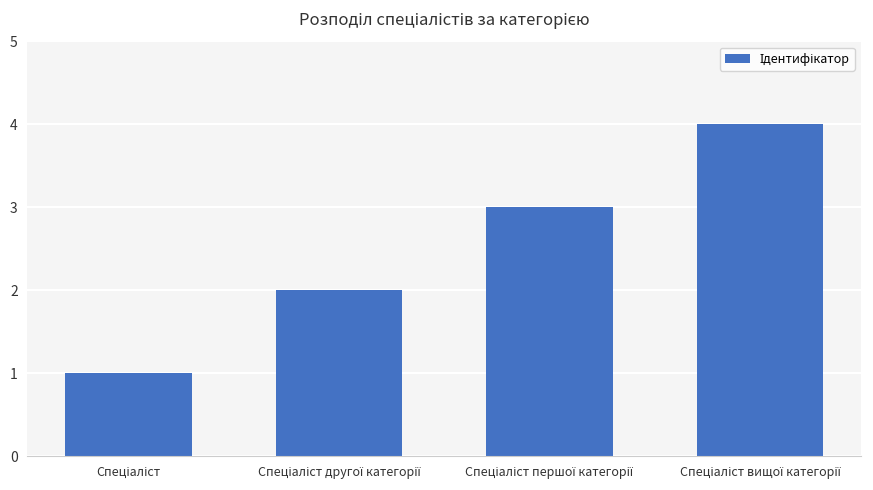

What is the maximum value shown in the chart?

4